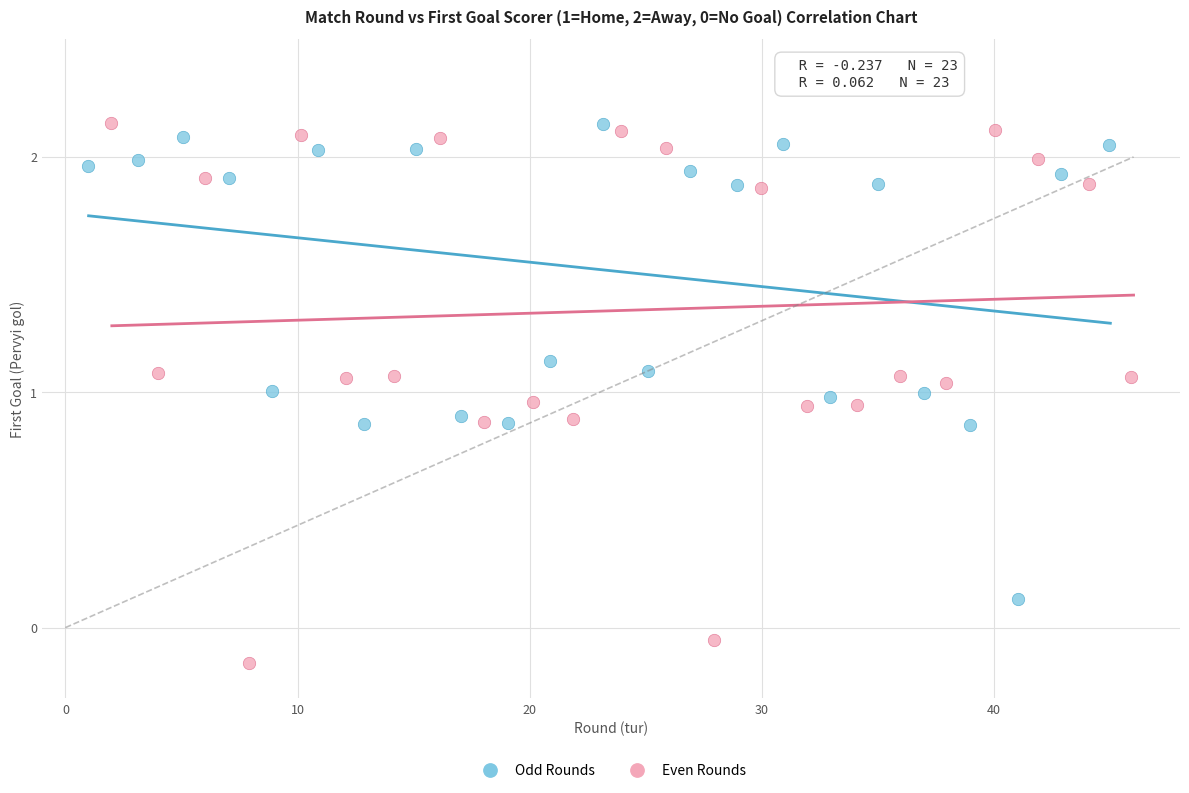

Which series contains the lowest Y value?

Even Rounds